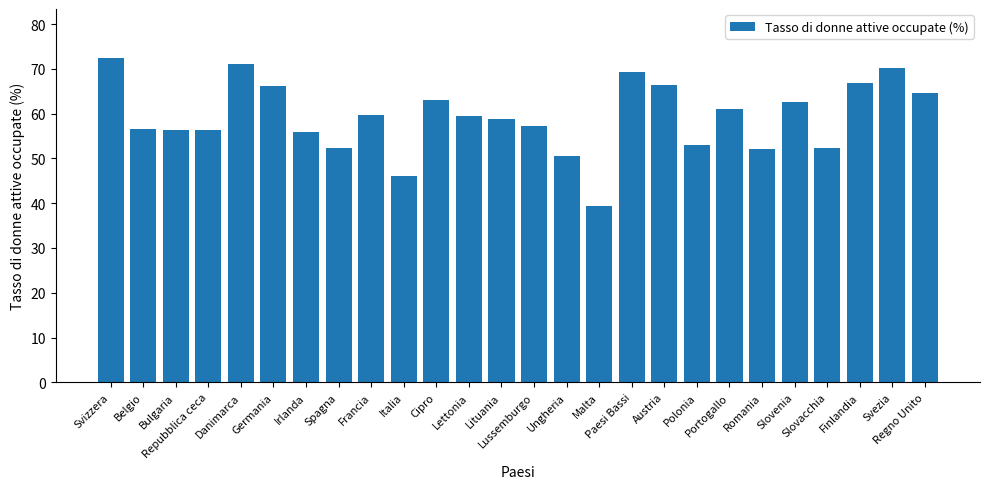

What is the label of the 18th bar from the right?

Francia